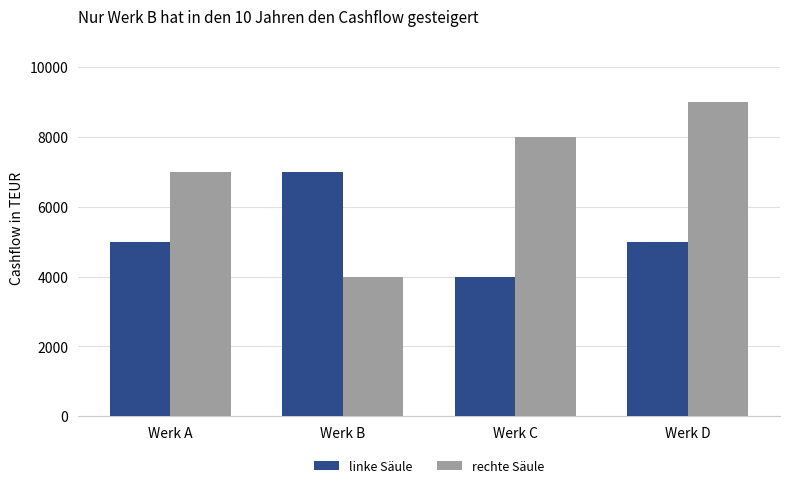

How many bars are there in each group?

2